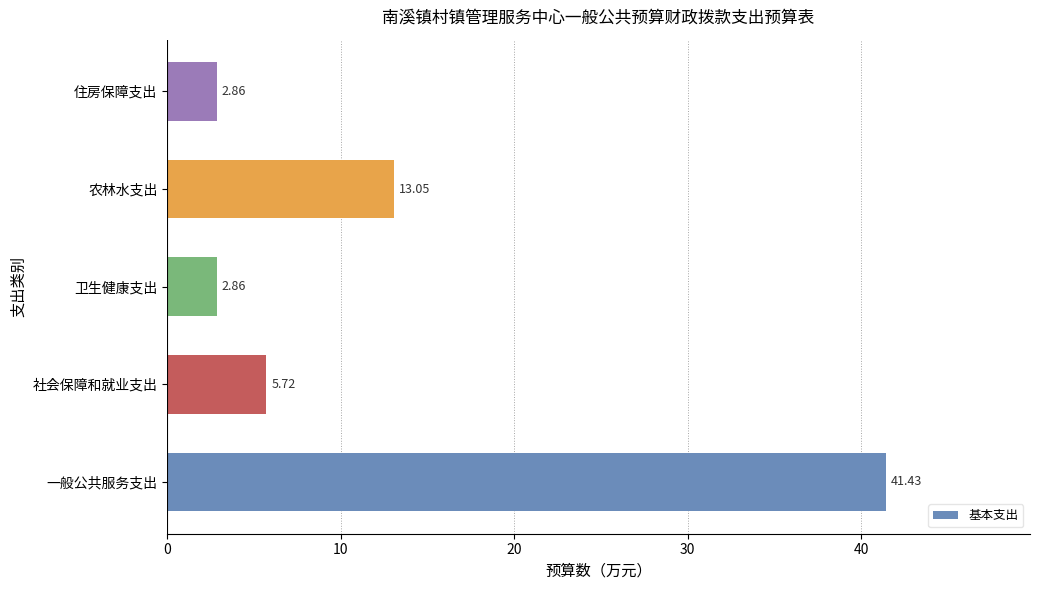

At which category does the chart reach its peak across all series?

一般公共服务支出